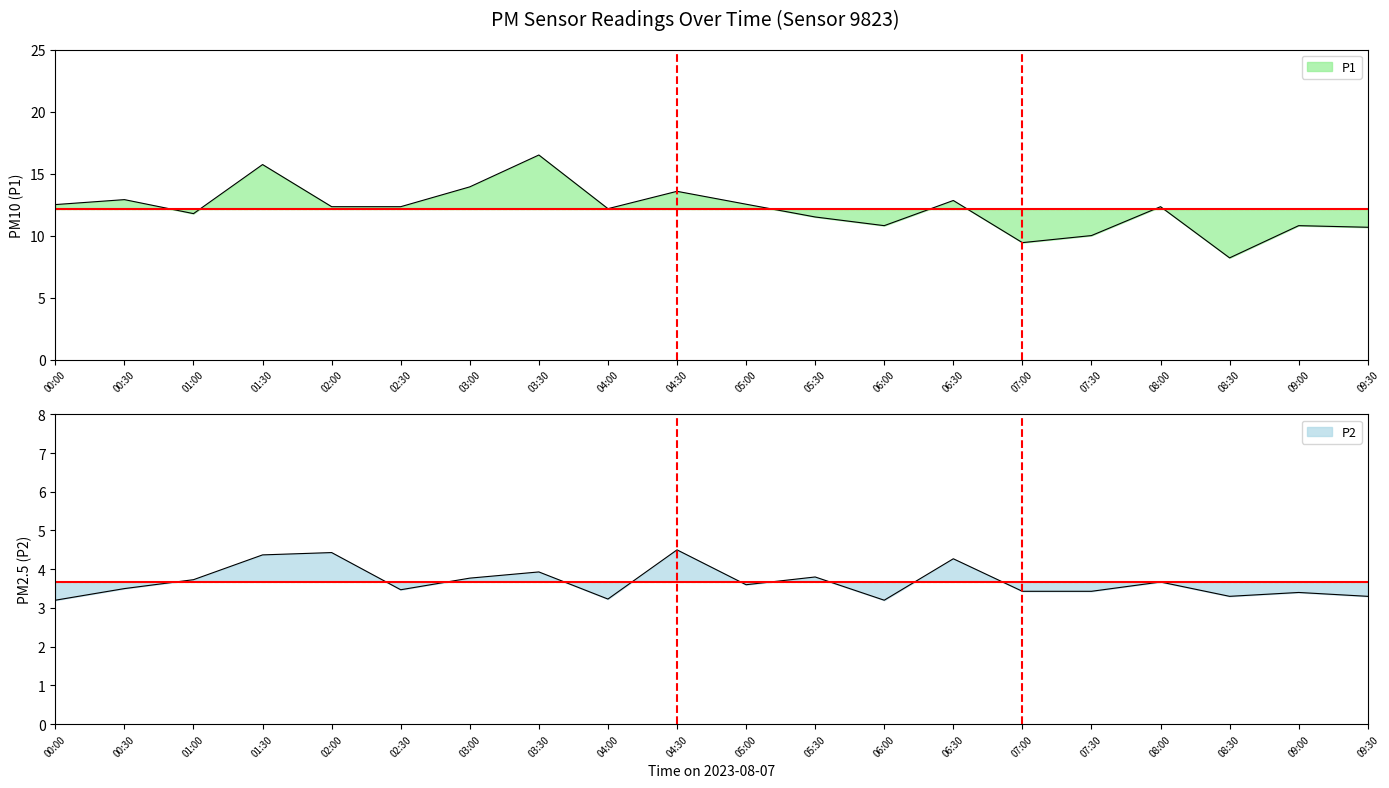

What is the total value across all series at 08:00?

16.0